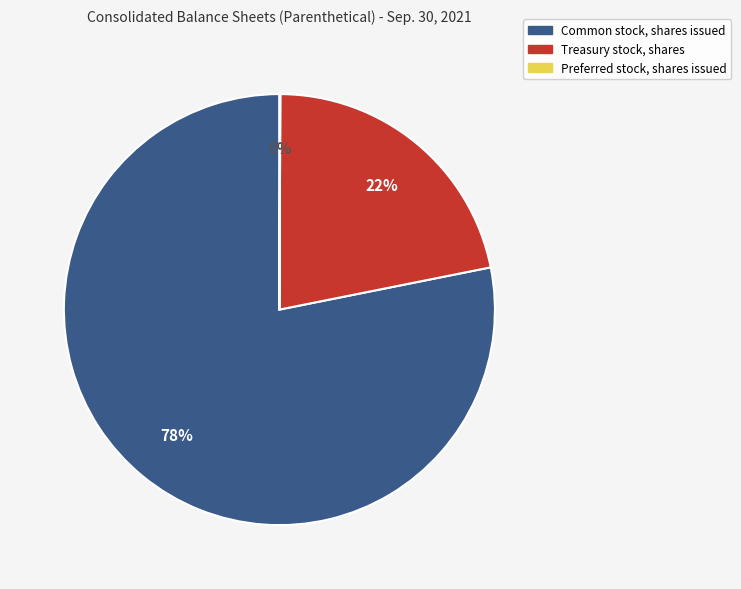

To the nearest percent, what is the difference between the Common stock, shares issued and Treasury stock, shares slice percentages?

56%